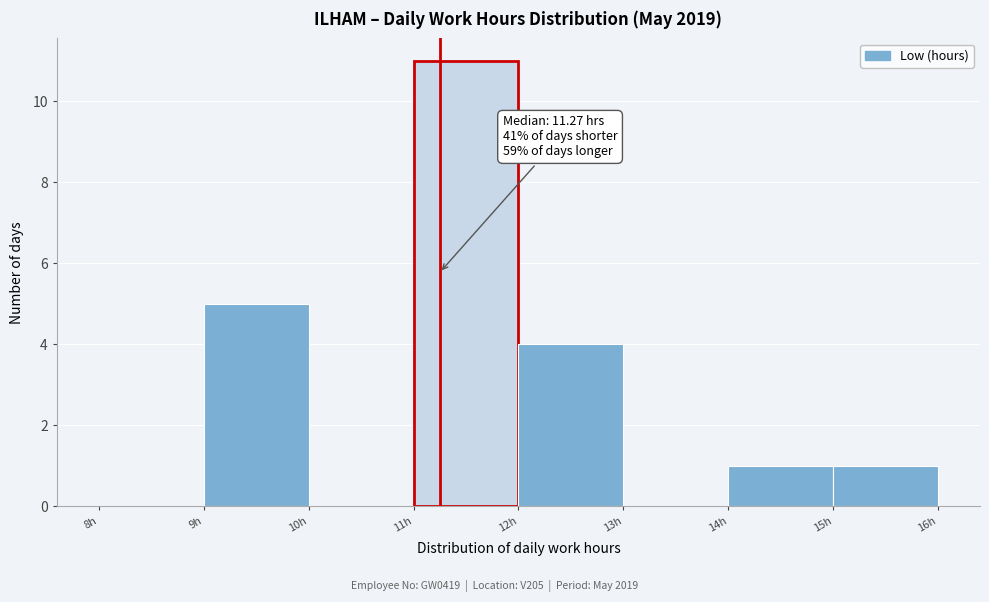

Which range on the x-axis has the tallest bar?

11 to 12